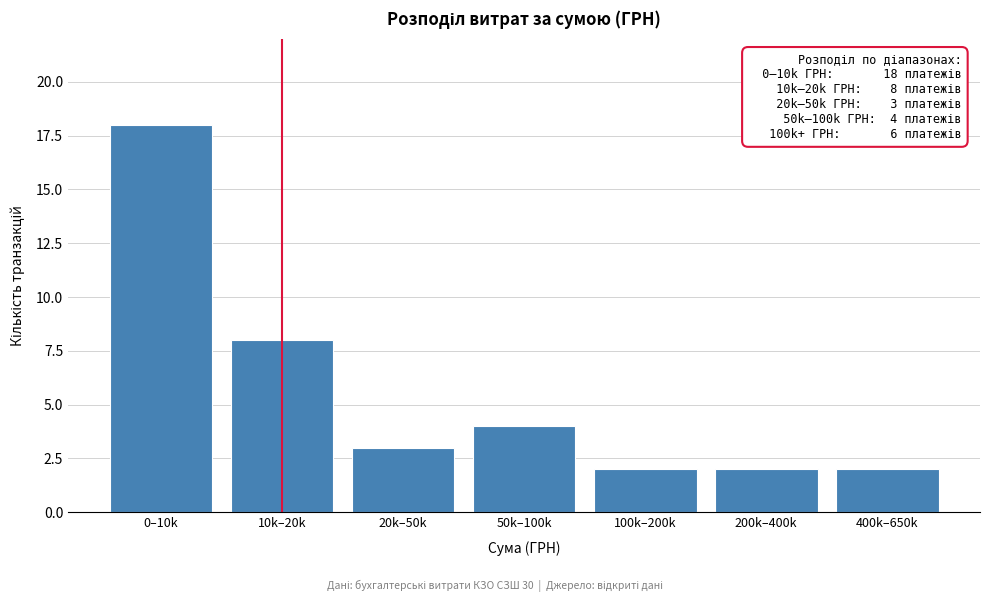

Reading left to right, list all the values displayed in this chart.

0–10k=18	10k–20k=8	20k–50k=3	50k–100k=4	100k–200k=2	200k–400k=2	400k–650k=2